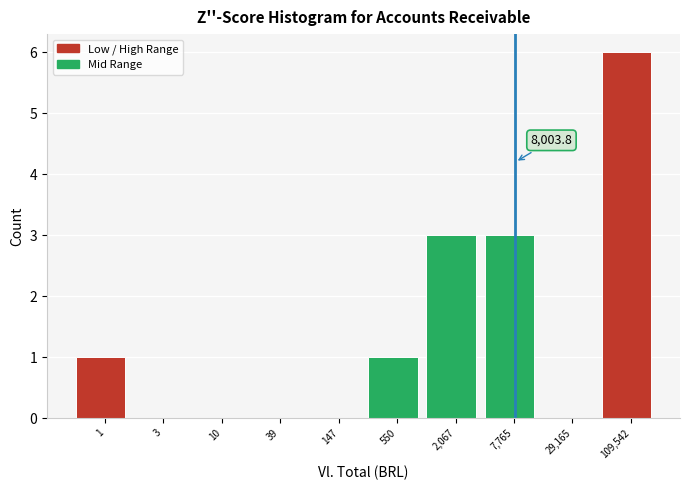

Reading left to right, transcribe all the data shown in this chart.

1=1	3=0	10=0	39=0	147=0	550=1	2,067=3	7,765=3	29,165=0	109,542=6